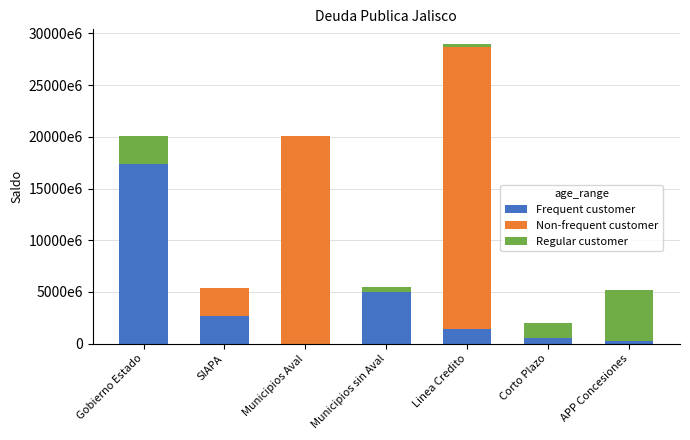

Which has a higher value, APP Concesiones or Linea Credito?

Linea Credito